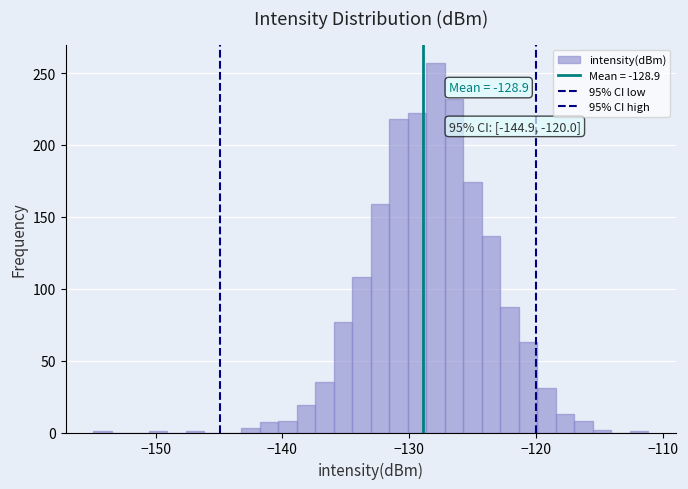

Read against the x-axis, roughly where is the centre of the tallest bar?

-128